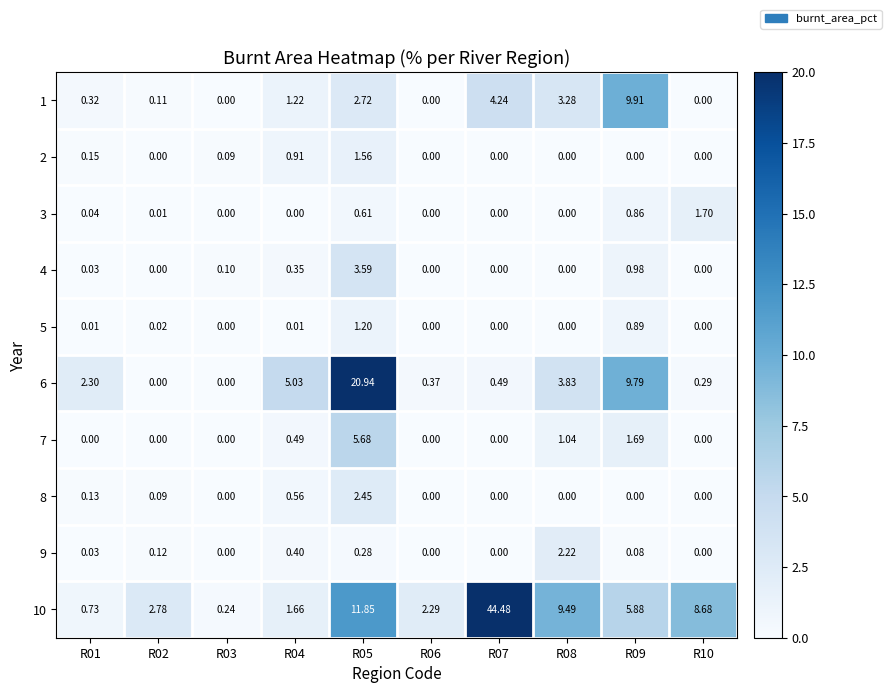

Rank the series at R03 from highest to lowest value.

10, 4, 2, 1, 3, 5, 6, 7, 8, 9